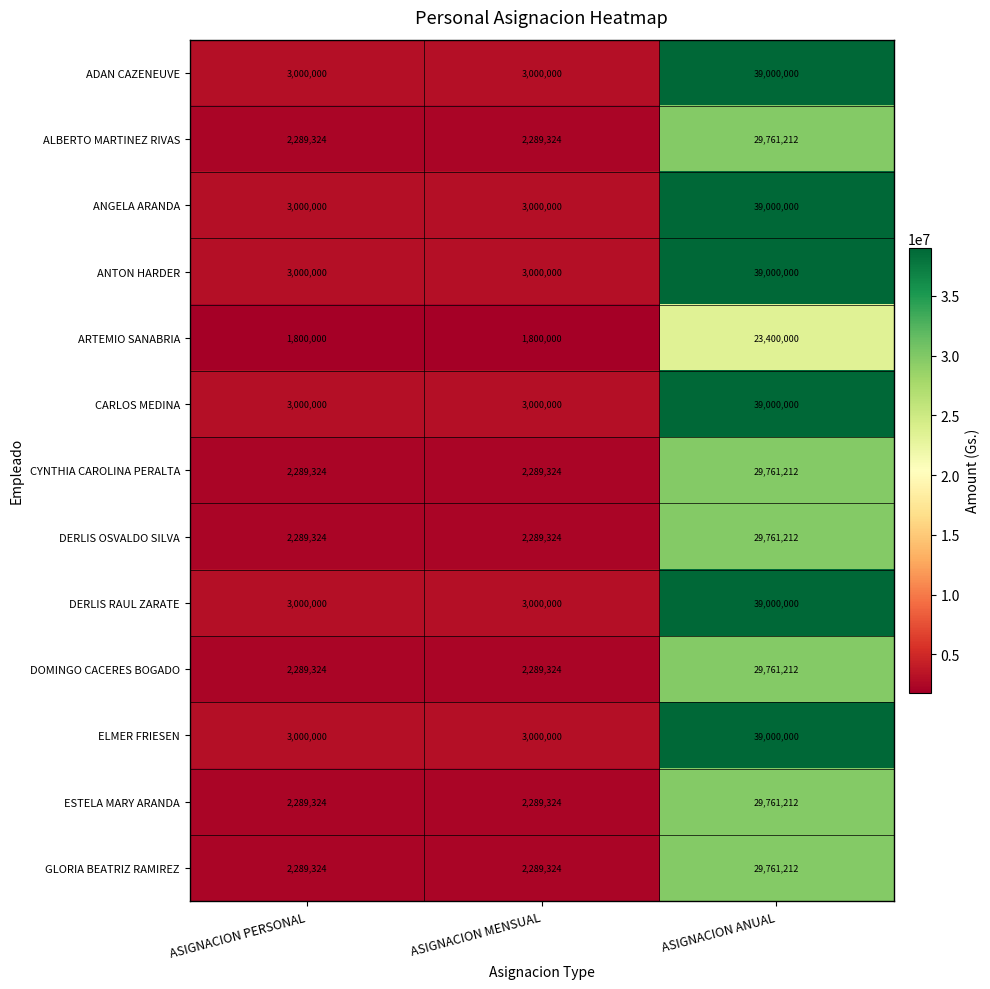

True or false: CARLOS MEDINA has a value of 3000000 at ASIGNACION PERSONAL.

True